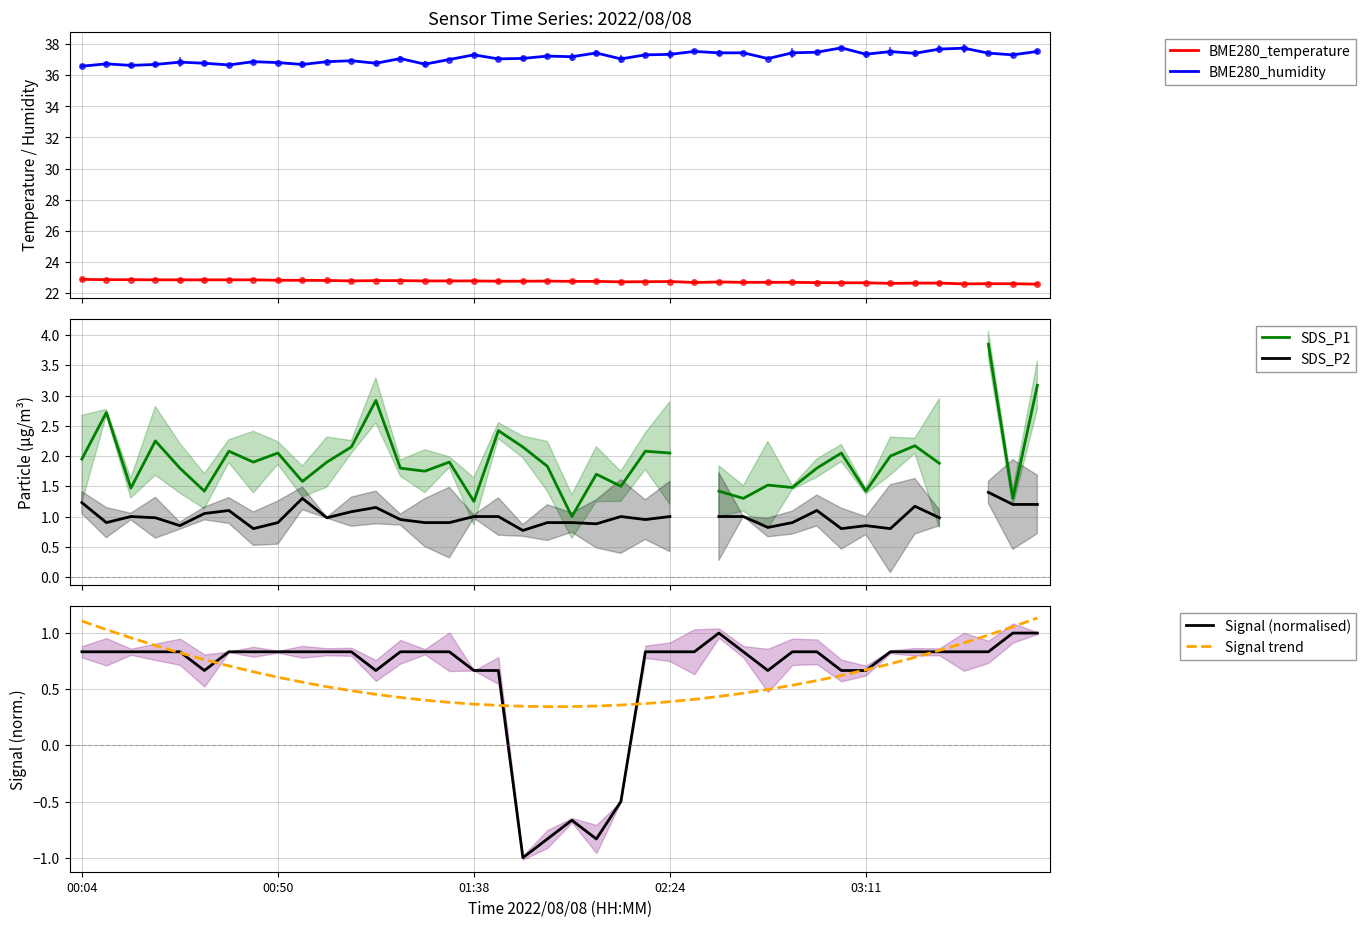

Where does the BME280_humidity series first go above 37?

13